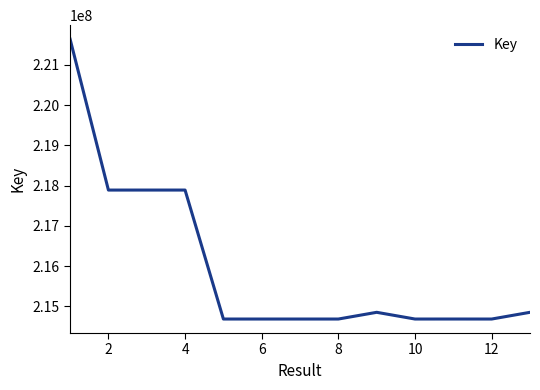

What is the difference between the maximum and minimum values?

6950608